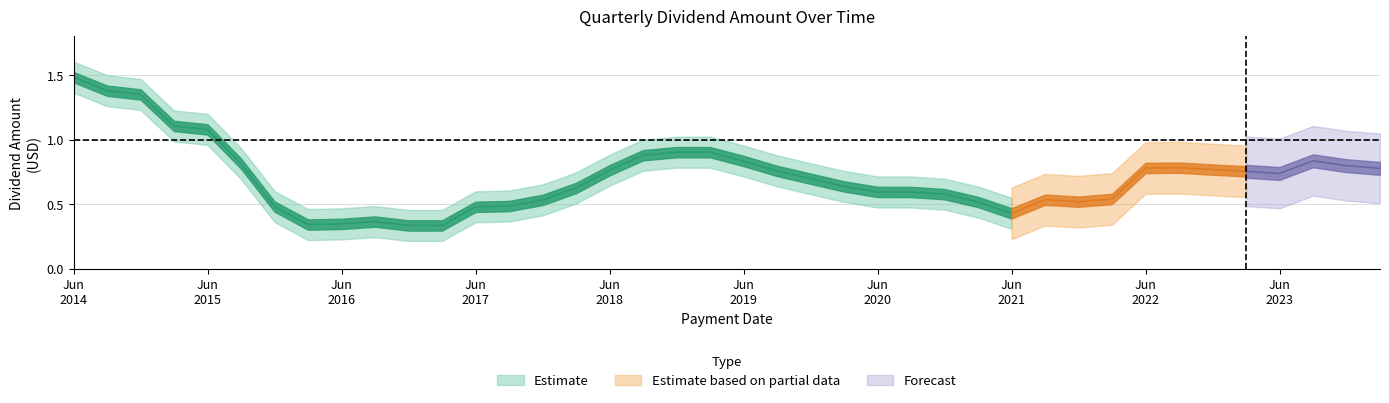

True or false: the data shows 0.5 at 2017-12-29.

True